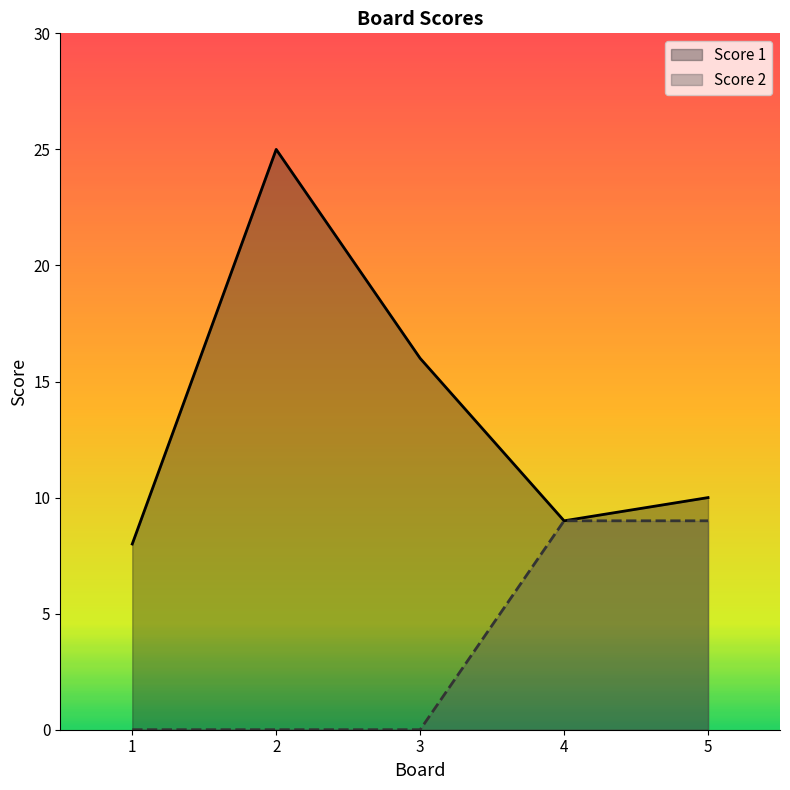

True or false: Score 2 and Score 1 intersect in this chart.

False